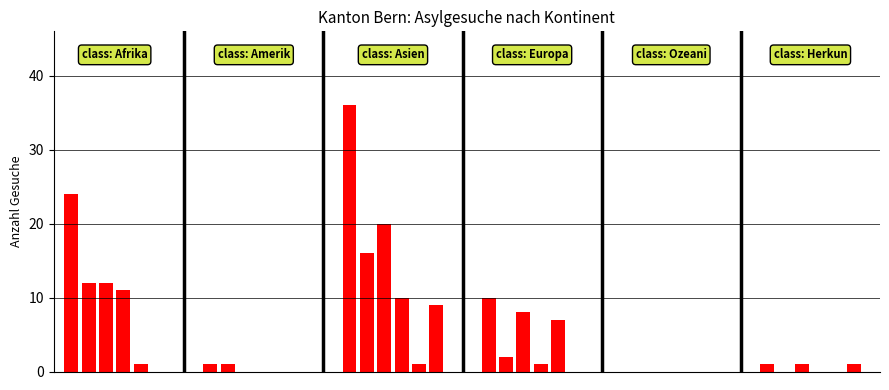

What is the maximum value shown in the chart?

36